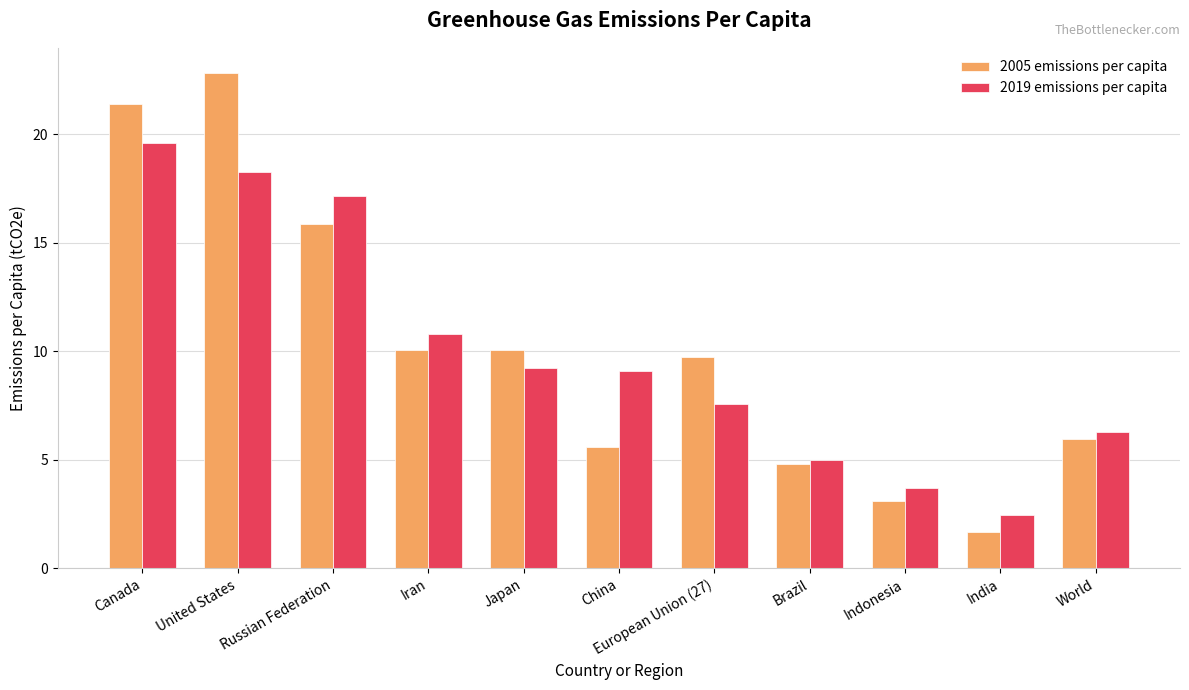

The value of 2005 emissions per capita at European Union (27) is 9.8. True or false?

True